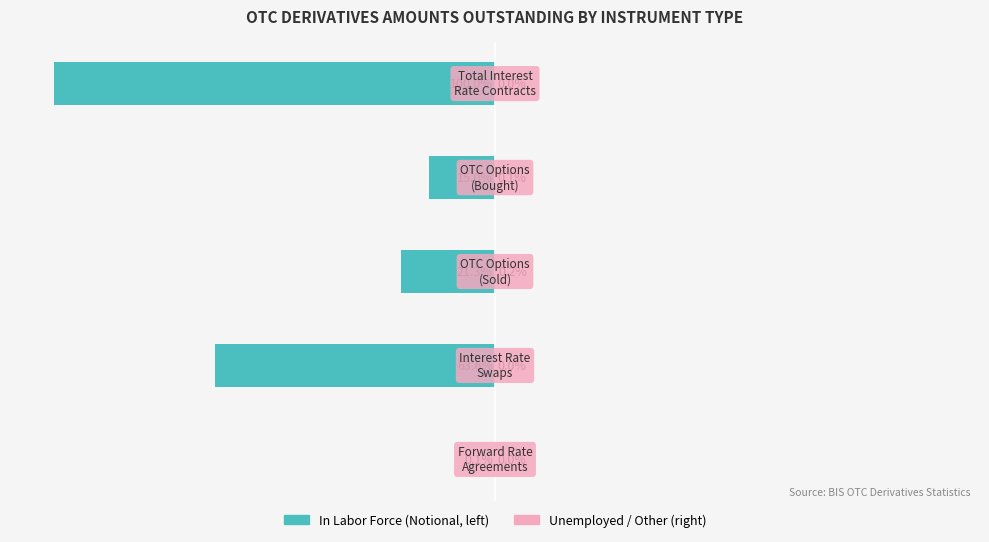

Reading left to right, list all the values displayed in this chart.

In Labor Force: 0=-0.1	1=-63.6	2=-21.3	3=-15.0	4=-100.0
Unemployed: 0=0.0	1=0.0	2=0.2	3=0.1	4=0.0